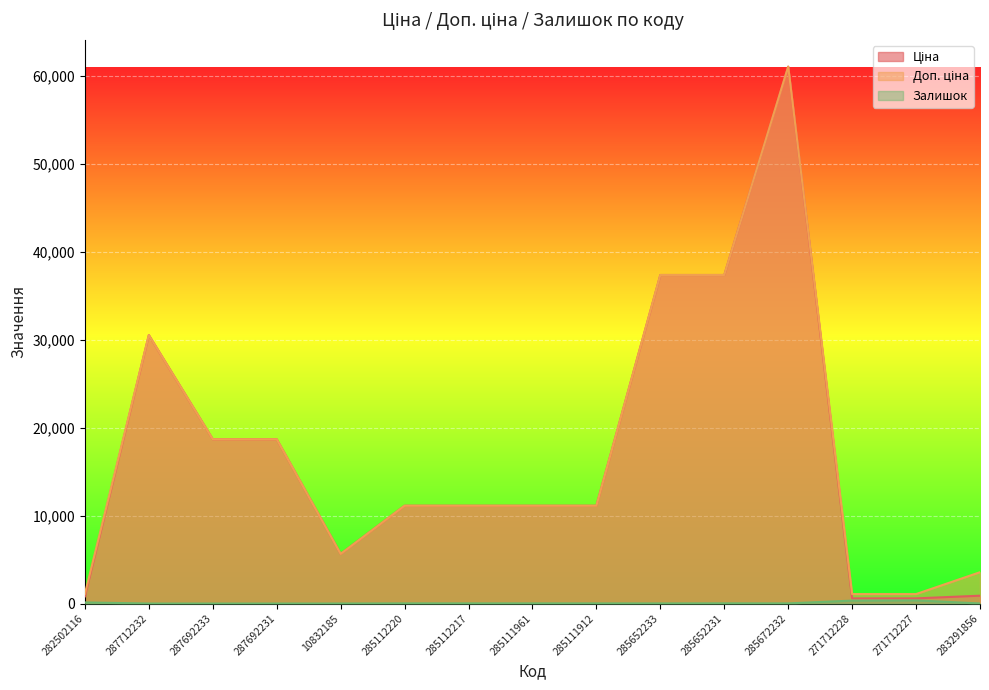

Between 285672232 and 282502116, which is larger?

285672232